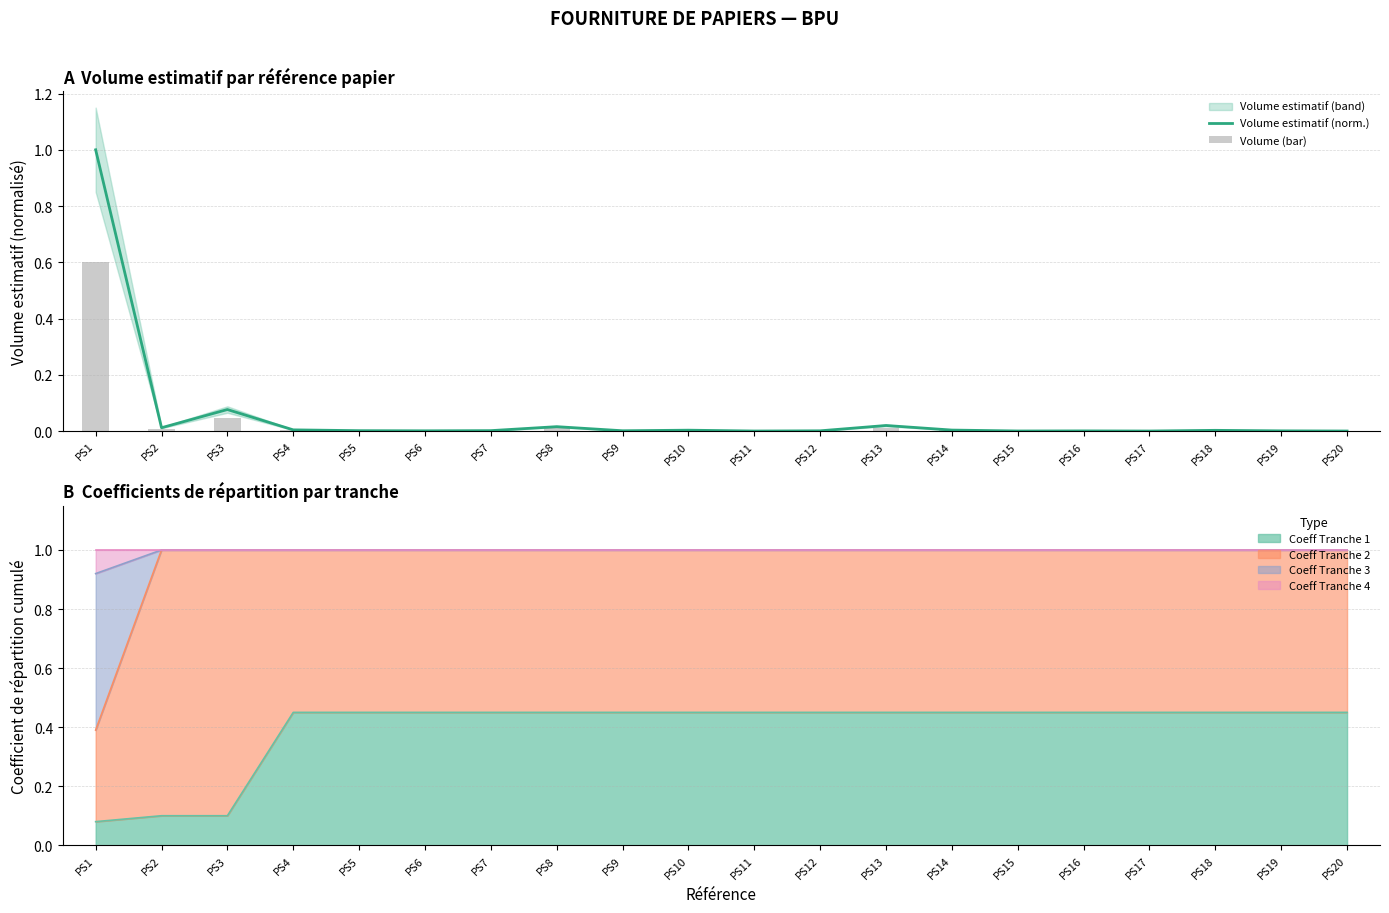

What is the sum of the Volume estimatif (norm.) values at PS3 and PS17?

0.1